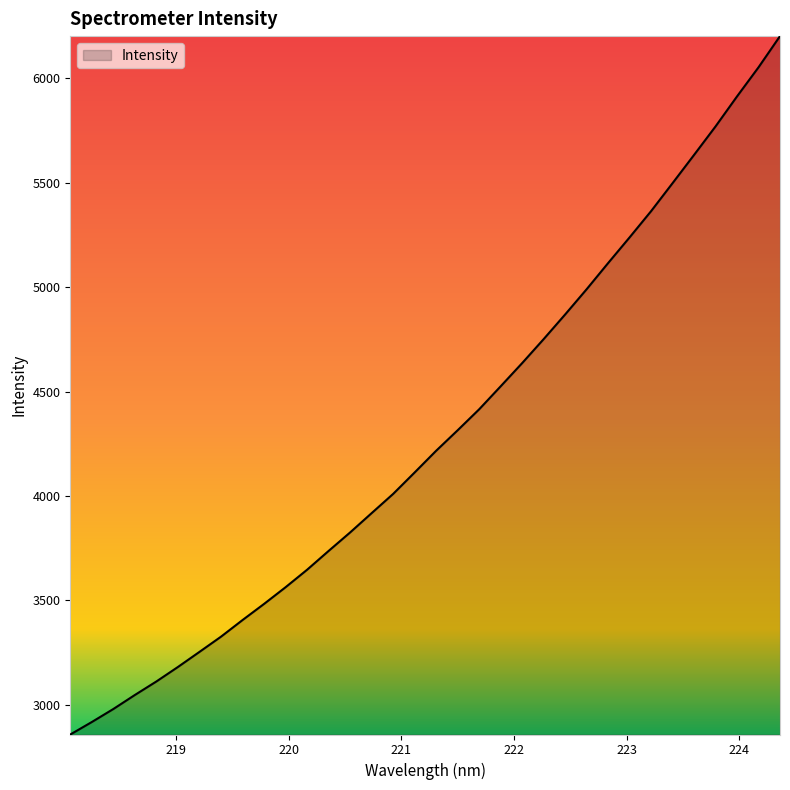

Does the chart display data point markers on the line(s)?

No